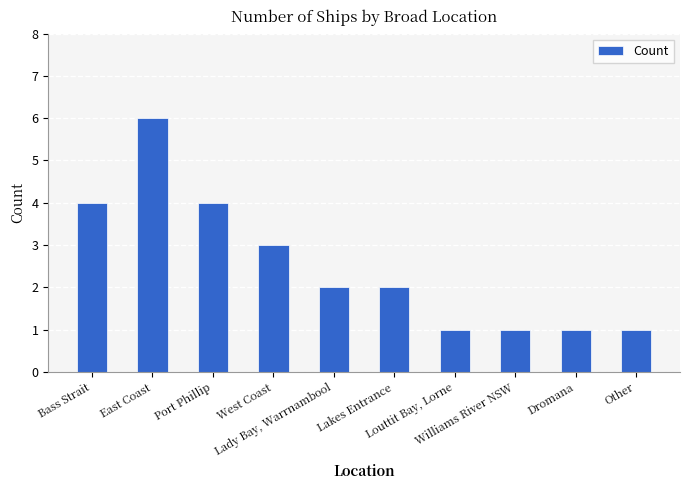

Approximately how many times larger is the value at Other compared to East Coast?

0.2